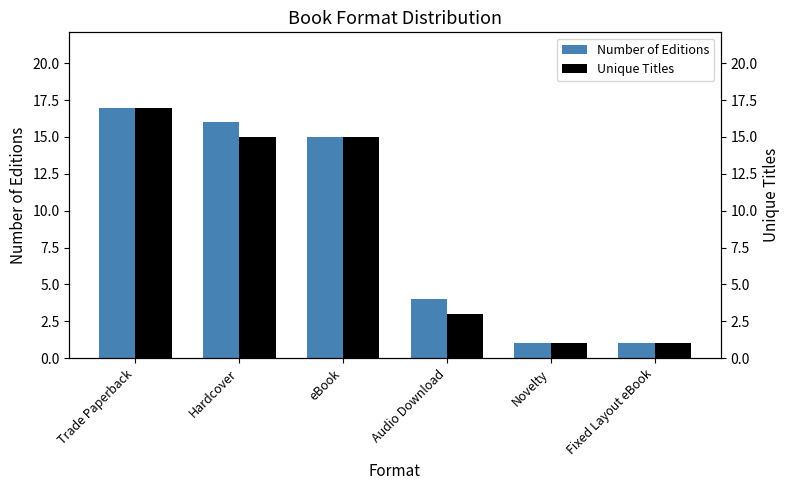

Where is Unique Titles nearest to the value 9?

Hardcover